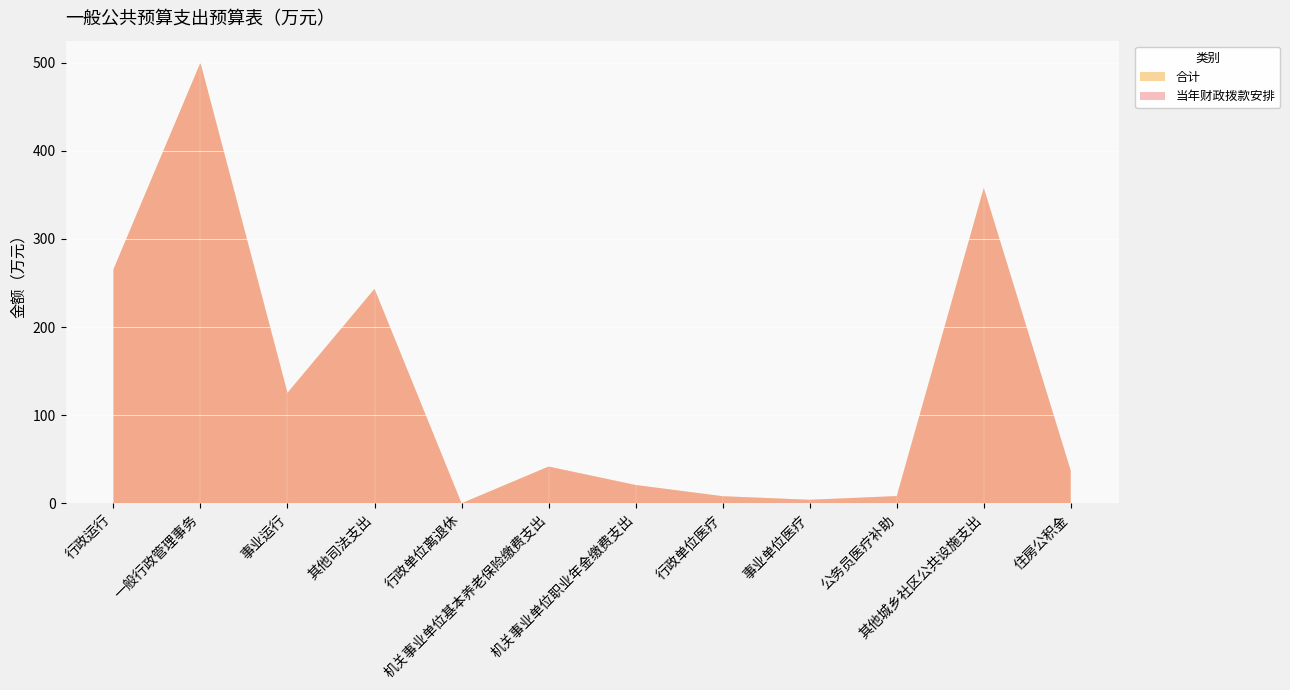

Reading left to right, extract all data points from this chart.

合计: 行政运行=265.4	一般行政管理事务=500.0	事业运行=125.5	其他司法支出=243.4	行政单位离退休=0.1	机关事业单位基本养老保险缴费支出=41.8	机关事业单位职业年金缴费支出=20.9	行政单位医疗=8.1	事业单位医疗=4.1	公务员医疗补助=8.3	其他城乡社区公共设施支出=358.0	住房公积金=36.9
当年财政拨款安排: 行政运行=265.4	一般行政管理事务=500.0	事业运行=125.5	其他司法支出=243.4	行政单位离退休=0.1	机关事业单位基本养老保险缴费支出=41.8	机关事业单位职业年金缴费支出=20.9	行政单位医疗=8.1	事业单位医疗=4.1	公务员医疗补助=8.3	其他城乡社区公共设施支出=358.0	住房公积金=36.9